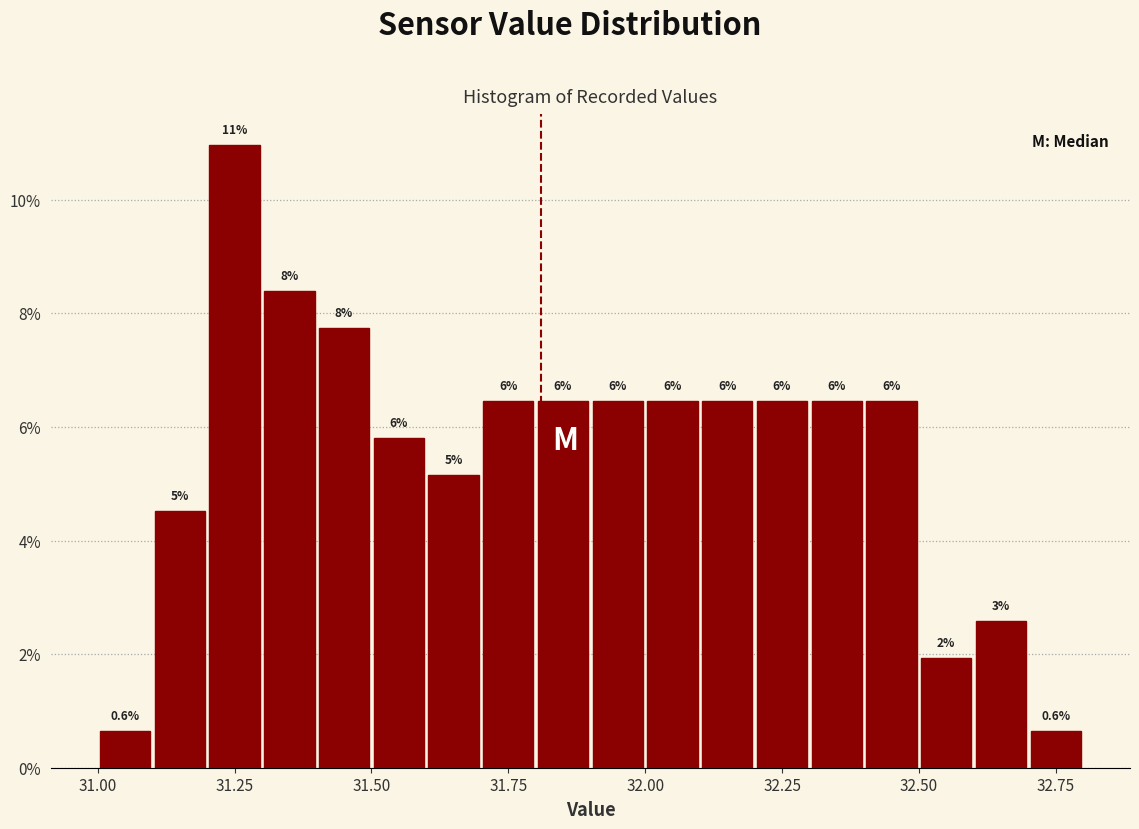

Read against the x-axis, roughly where is the centre of the tallest bar?

31.25